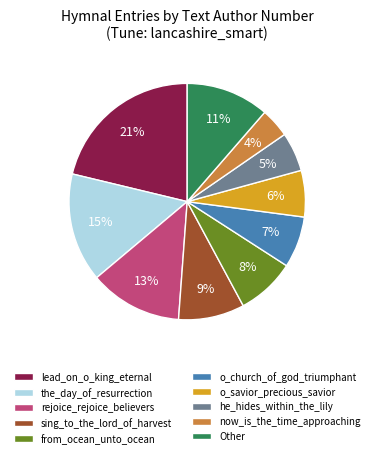

How many slices are in this pie chart?

10